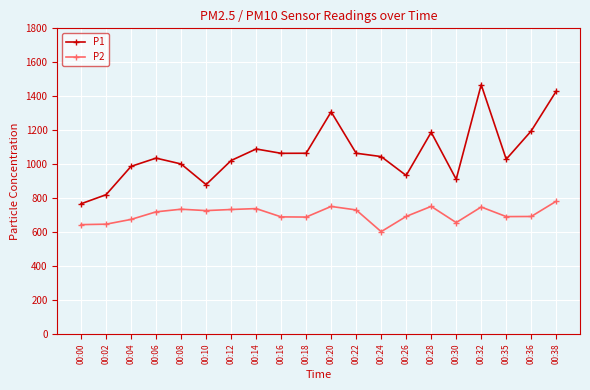

Is this an area chart (filled region under the line)?

No